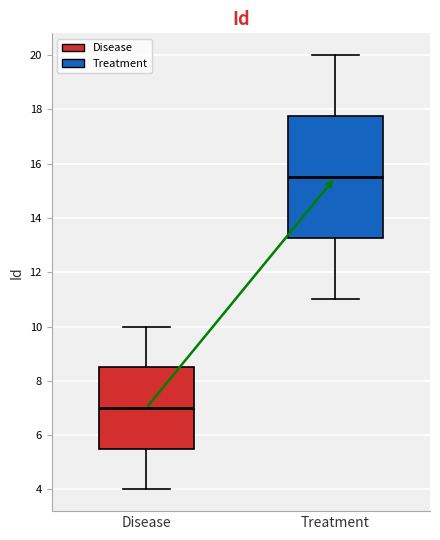

Reading left to right, read every box against the y-axis: the position of its median line, the range the box covers, and the ends of its whiskers. The values are not printed on the chart, so give them approximately, as read against the axis.

Disease: median 7.0, box 5.6 to 8.6, whiskers 4.0 to 10.0
Treatment: median 15.6, box 13.2 to 17.8, whiskers 11.0 to 20.0